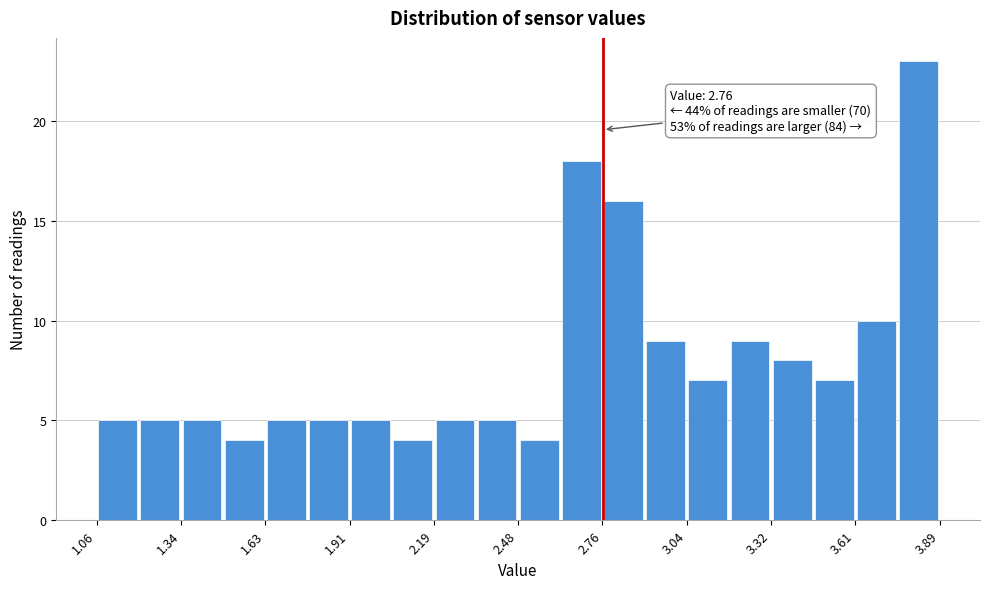

Read against the x-axis, roughly where is the centre of the tallest bar?

3.80